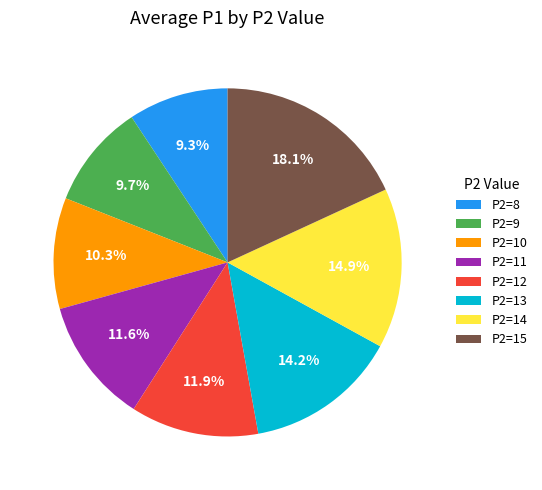

Does any single category account for the majority?

No